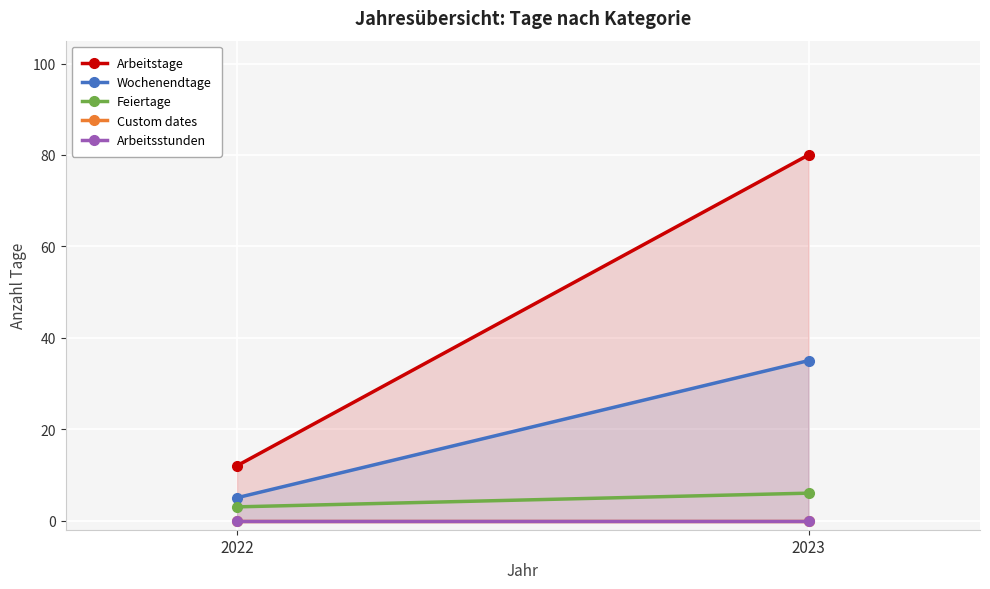

At 2022, list the series in order from largest to smallest.

Arbeitstage, Wochenendtage, Feiertage, Custom dates, Arbeitsstunden